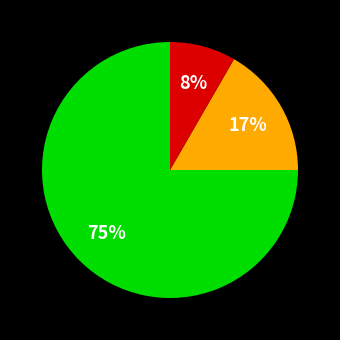

To the nearest percent, what is the difference between the largest and smallest slice percentages?

67%